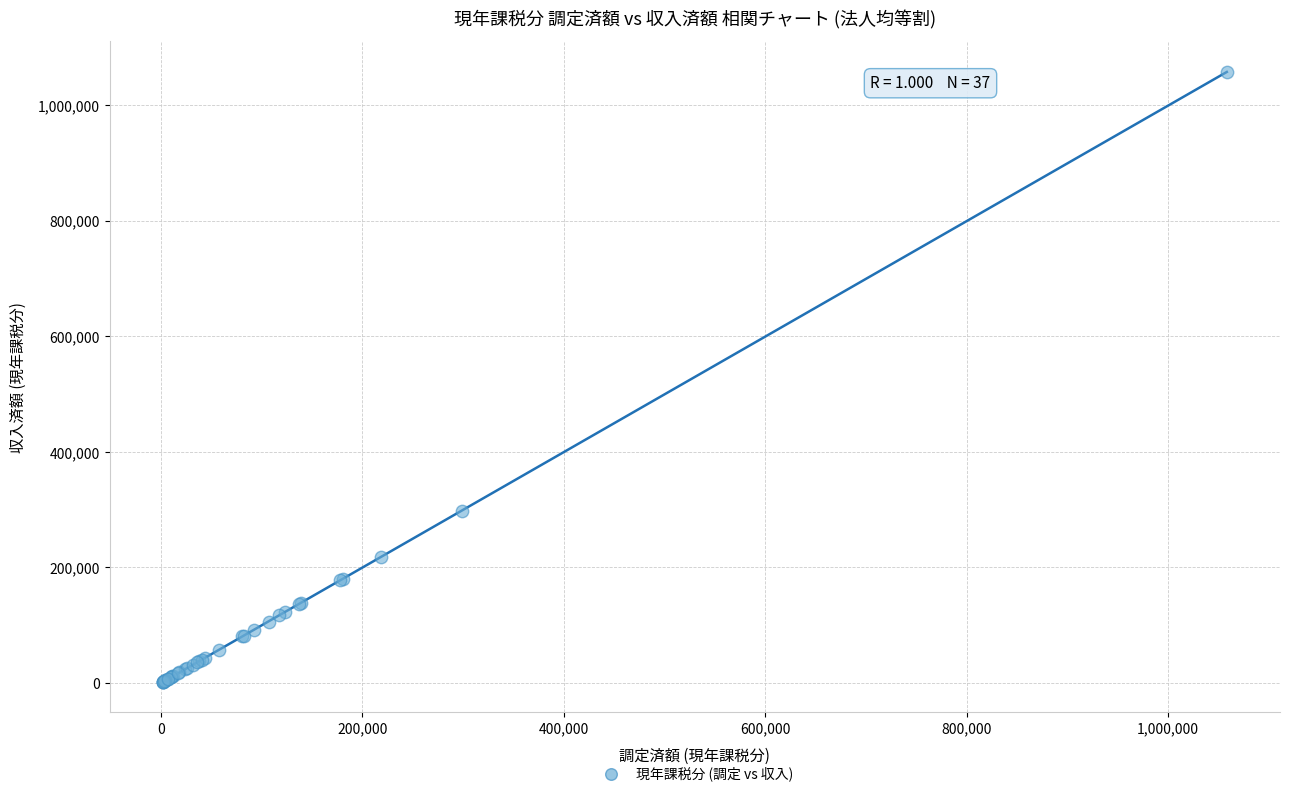

What Y value in the scatter plot is closest to 529845?

297903